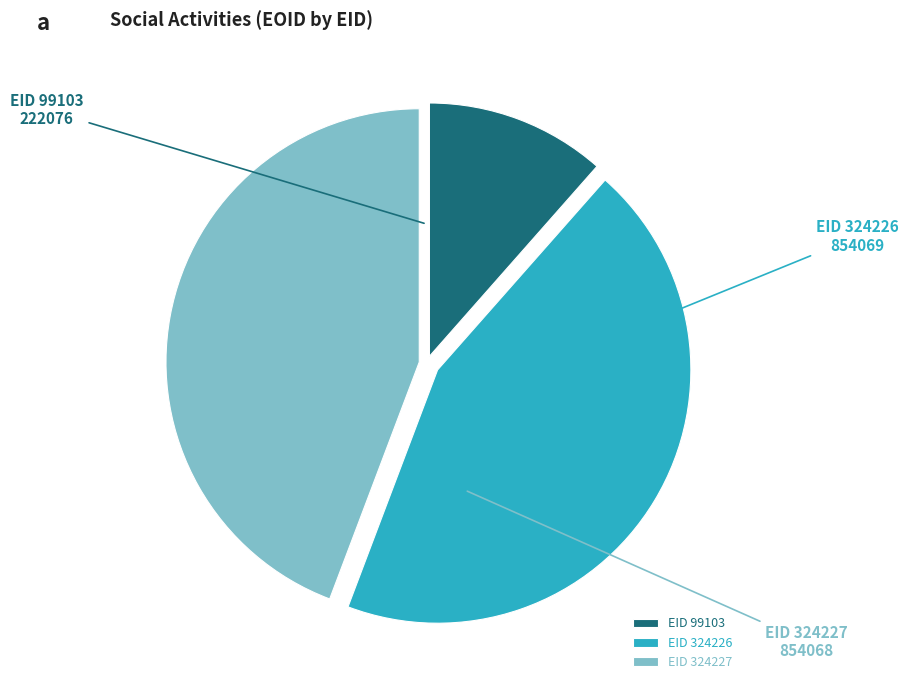

True or false: EID 99103 accounts for 12% of the total.

True